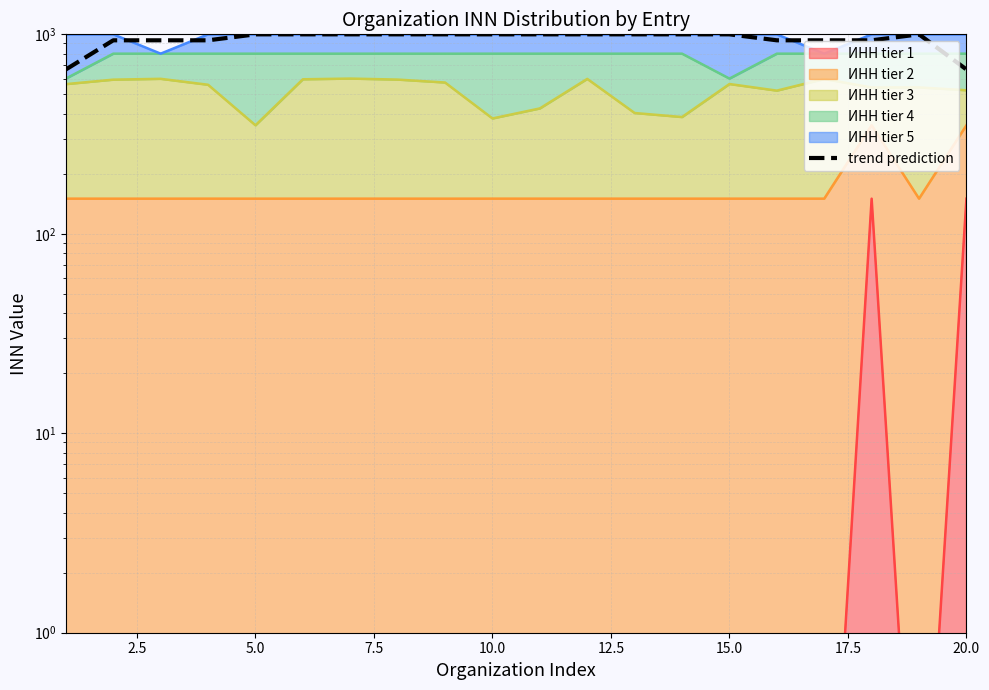

Does the chart have visible grid lines?

Yes